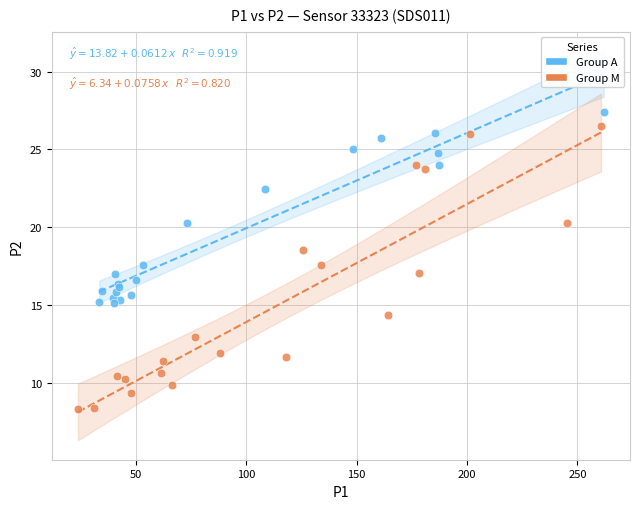

Which series reaches the minimum Y coordinate?

Group M